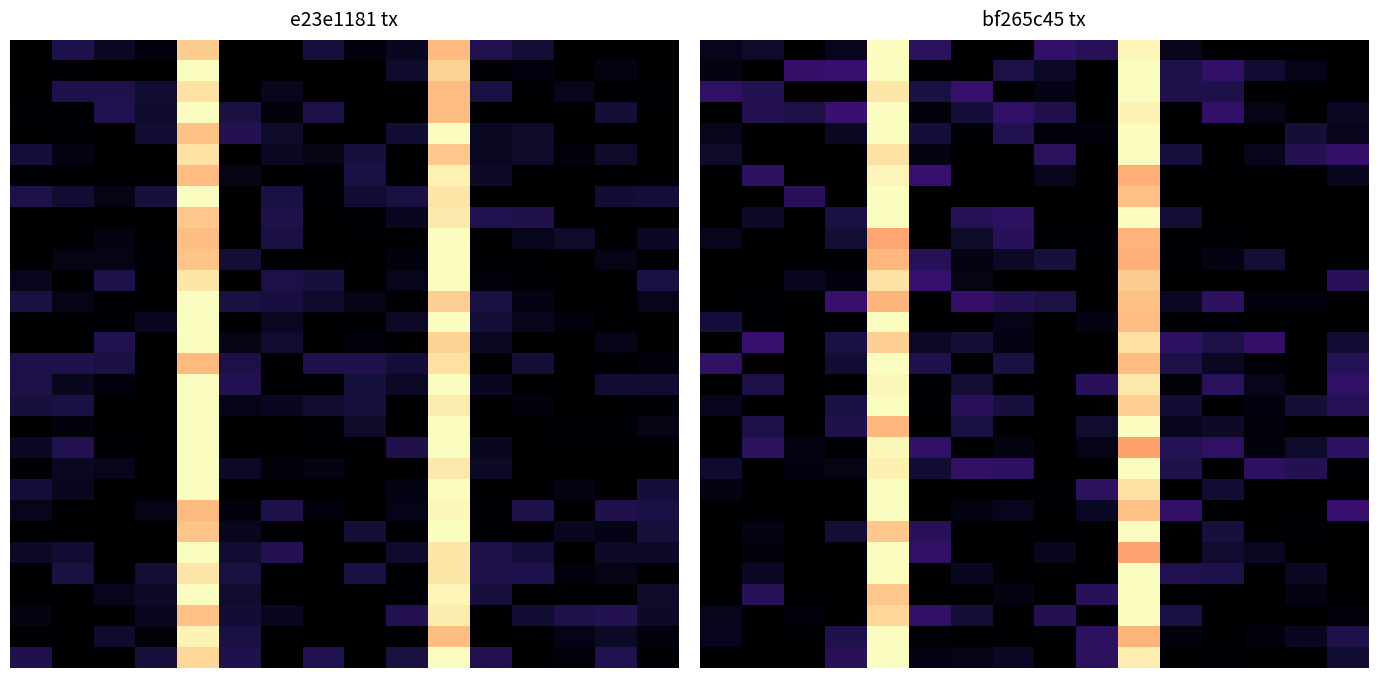

At which category is the sum across all series the highest?

4